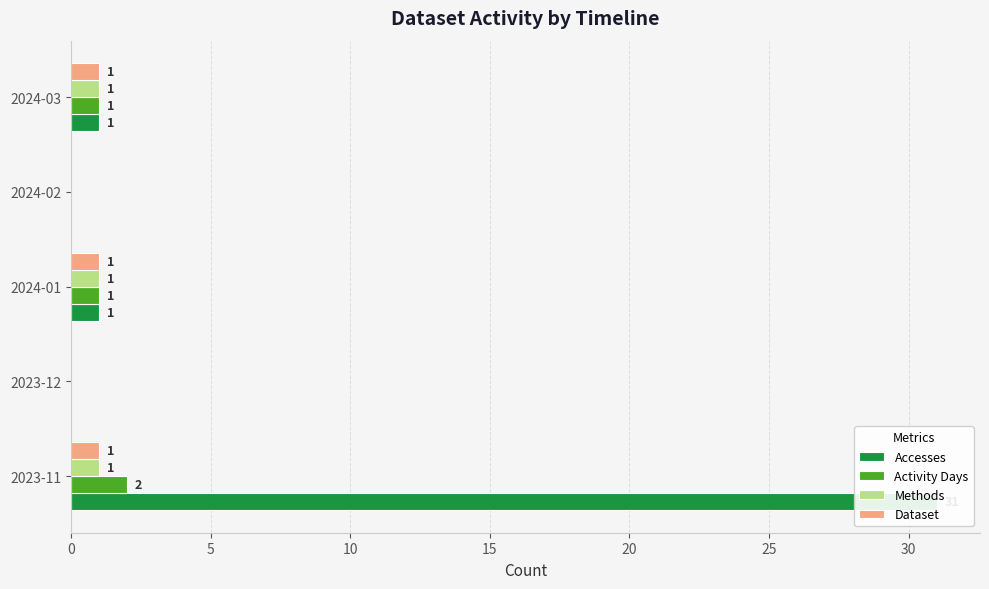

Reading right to left, what are all the values shown in this chart?

Accesses: 1	0	1	0	31
Activity Days: 1	0	1	0	2
Methods: 1	0	1	0	1
Dataset: 1	0	1	0	1